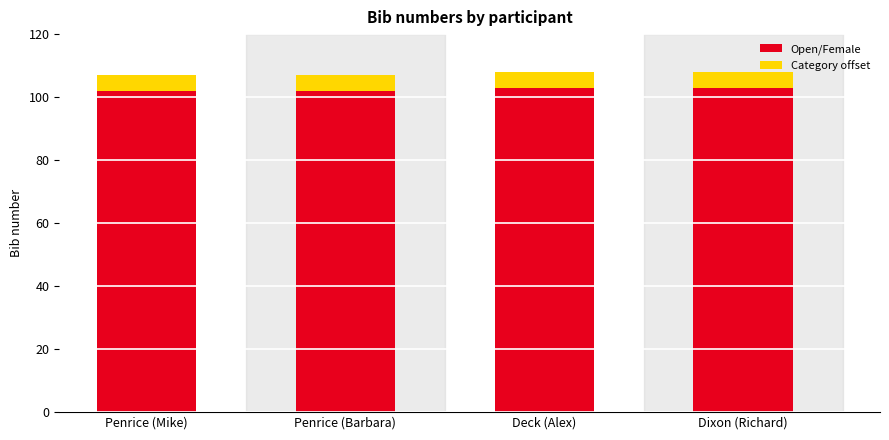

True or false: Open/Female has a value of 46 at Deck (Alex).

False